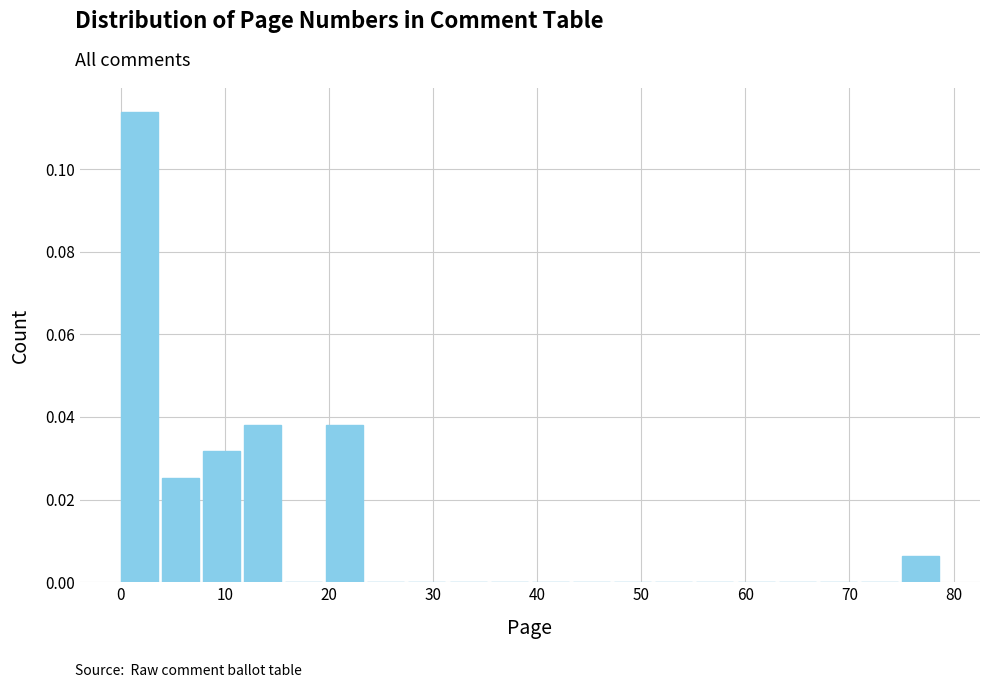

Around what value on the x-axis is the tallest bar? Give the approximate position of its centre, as read against the axis.

2